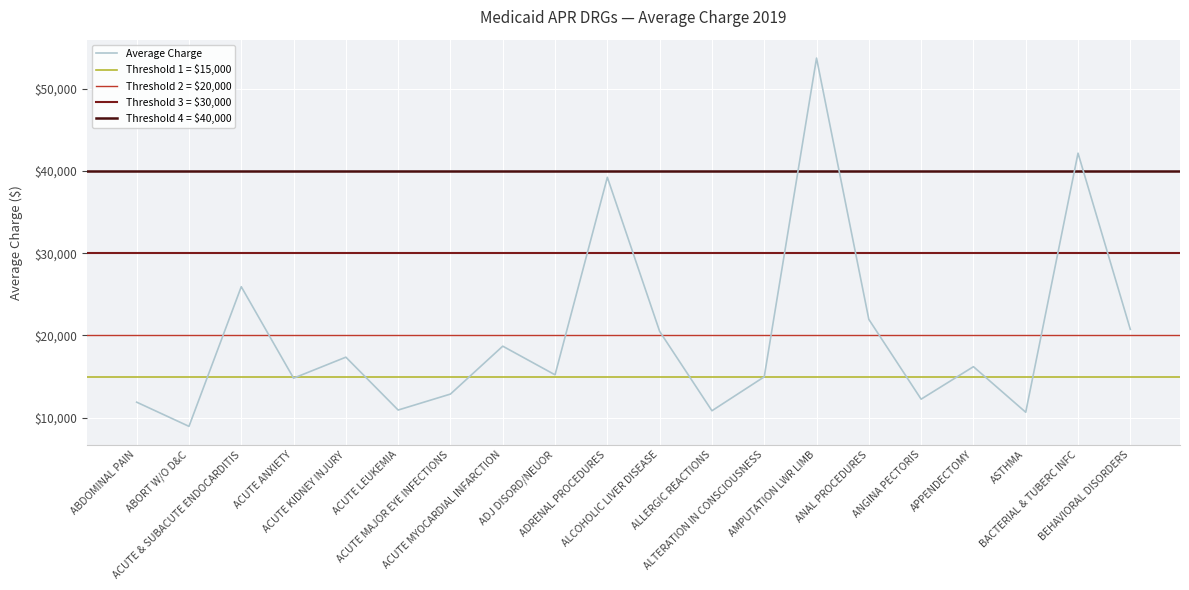

At which category does the data reach its first local valley?

ABORT W/O D&C